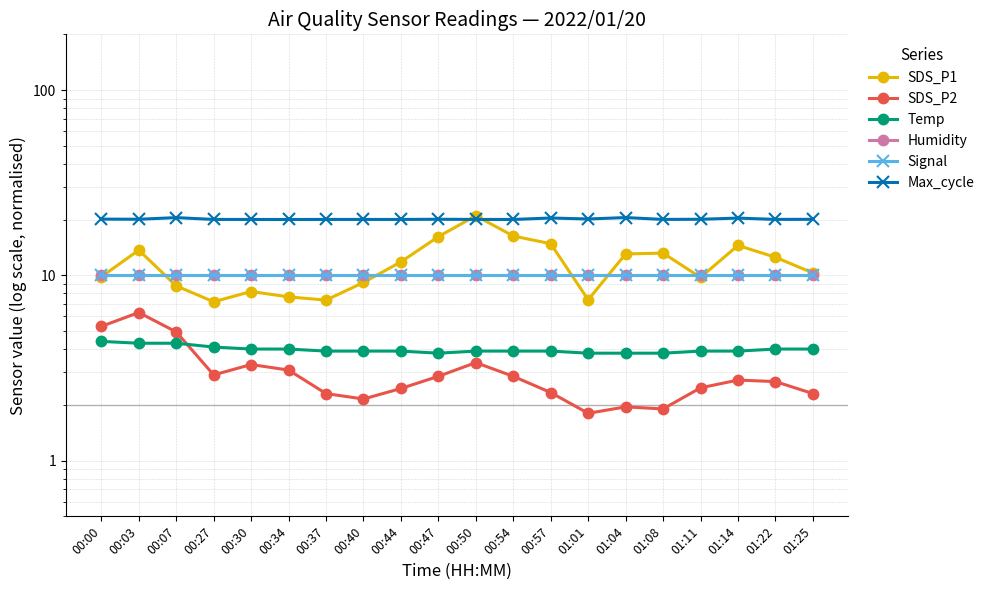

What is the sum of the SDS_P1 values at 01:04 and 00:30?

21.2